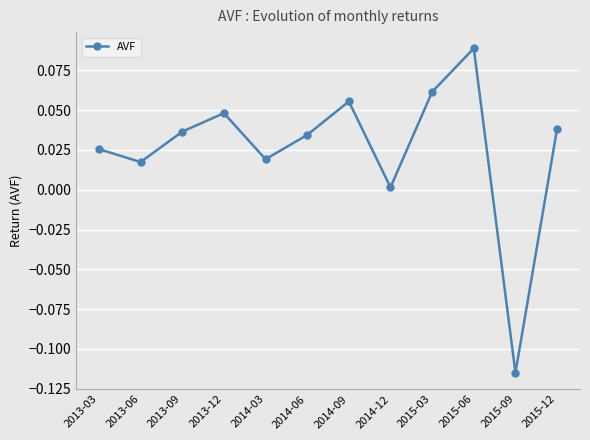

How many interior local valleys (lower than both neighbors) does the data have?

4